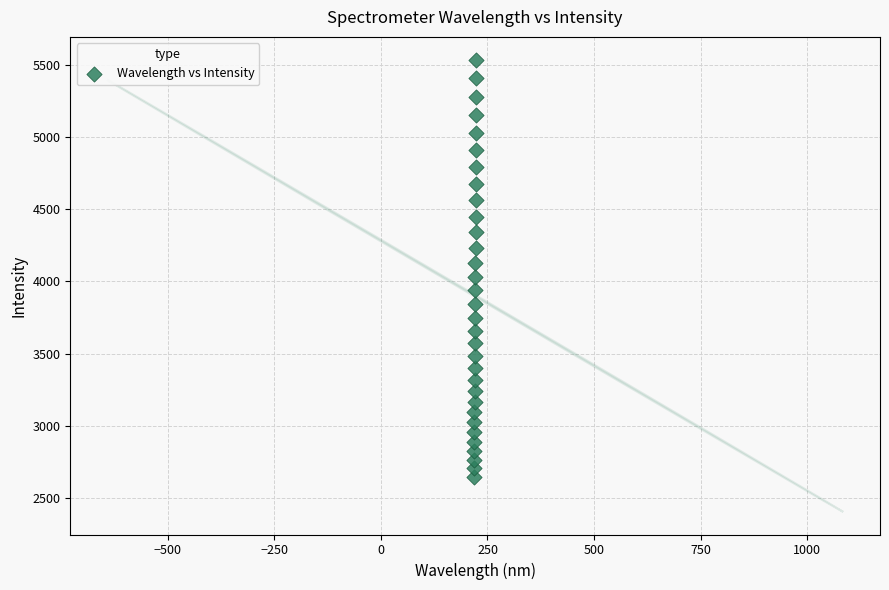

What is the range of X values (max minus min)?

5.9